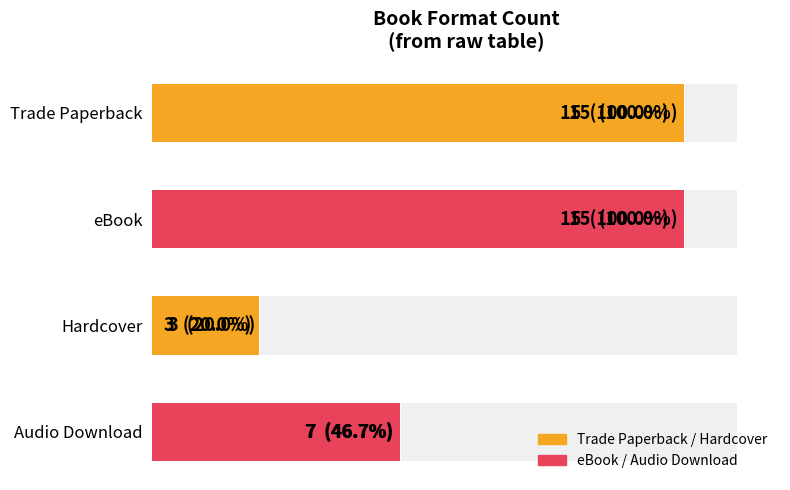

What is the change in value from Trade Paperback to Audio Download?

-8